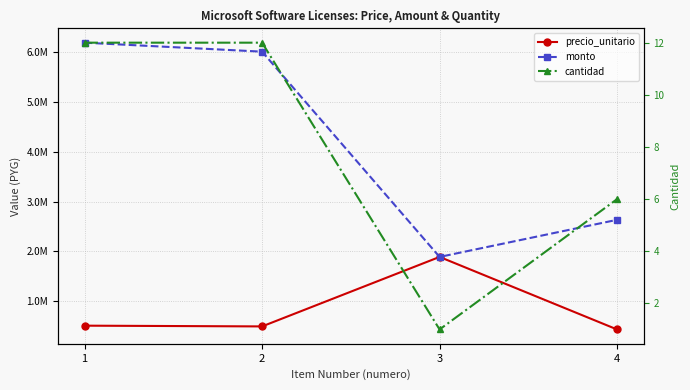

At which label is precio_unitario closest to 1165000?

1